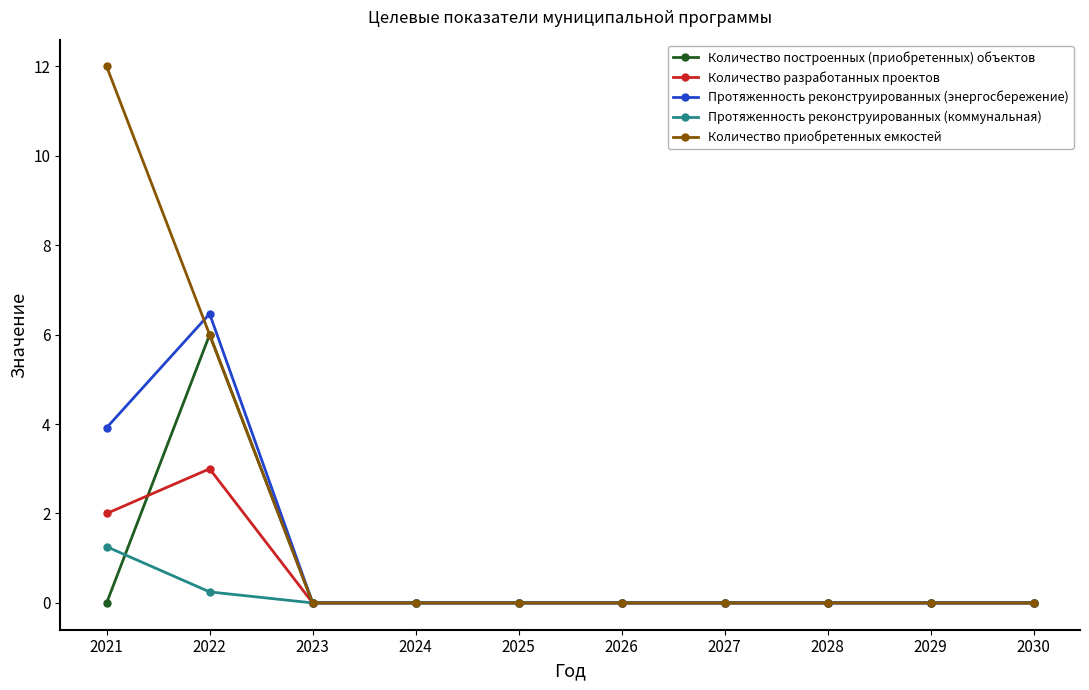

At which category is the sum across all series the highest?

2022